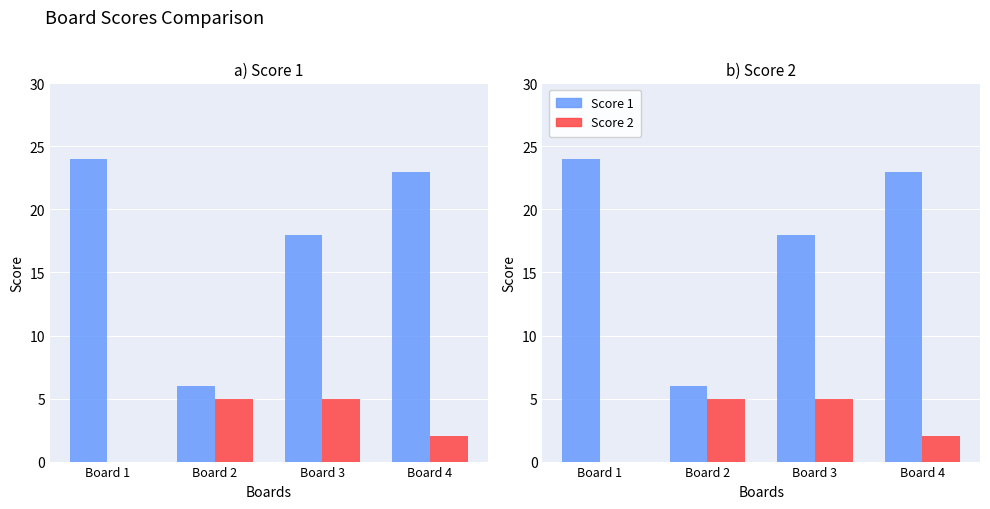

The Score 2 series shows 5 at Board 3. True or false?

True